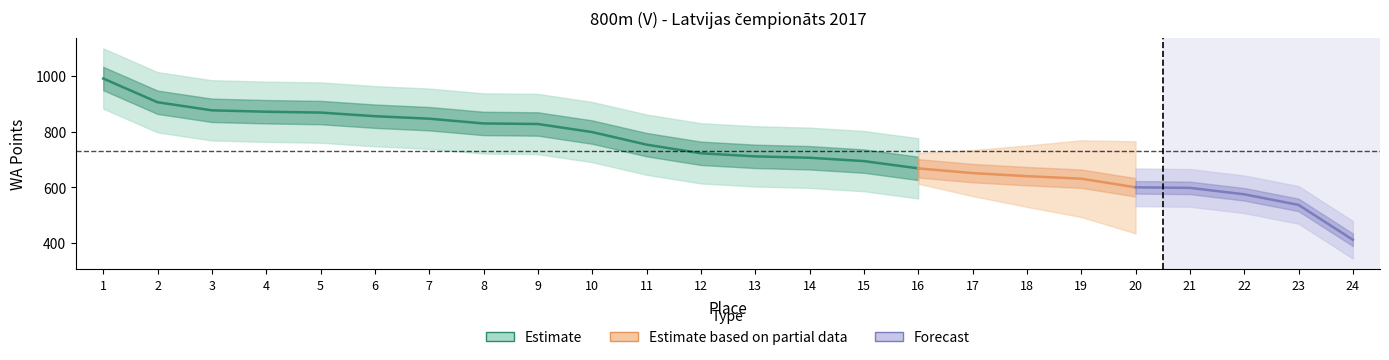

How many values are below 722?

12